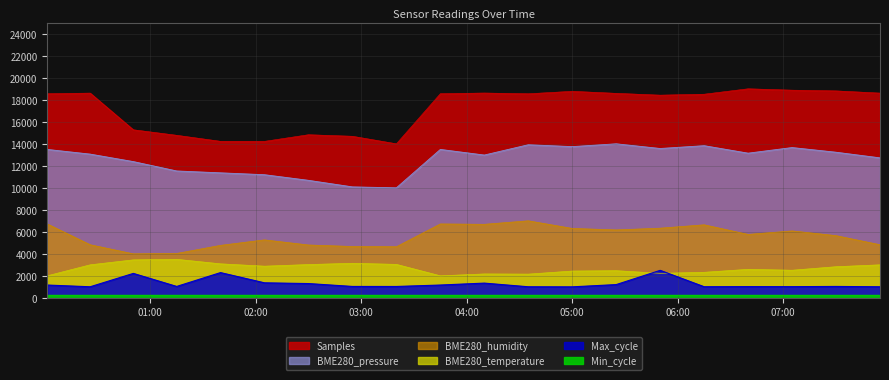

Does the chart display data point markers on the line(s)?

No